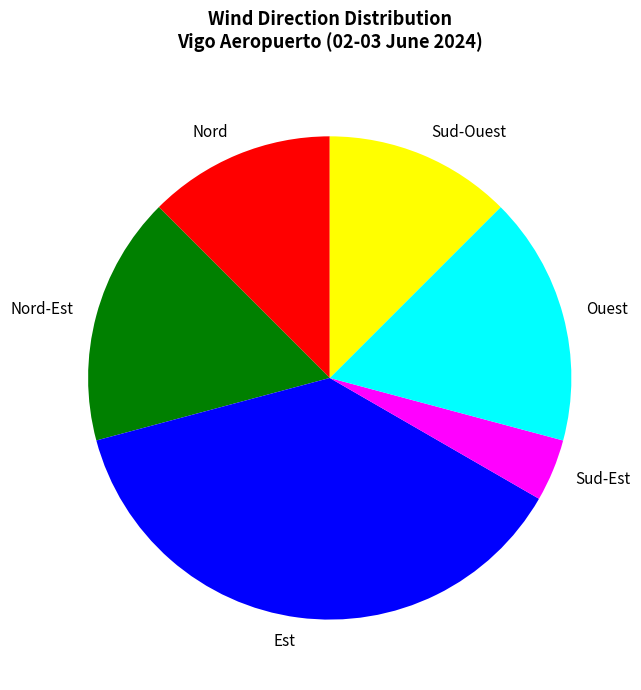

The Nord slice represents 25% of the pie. True or false?

False